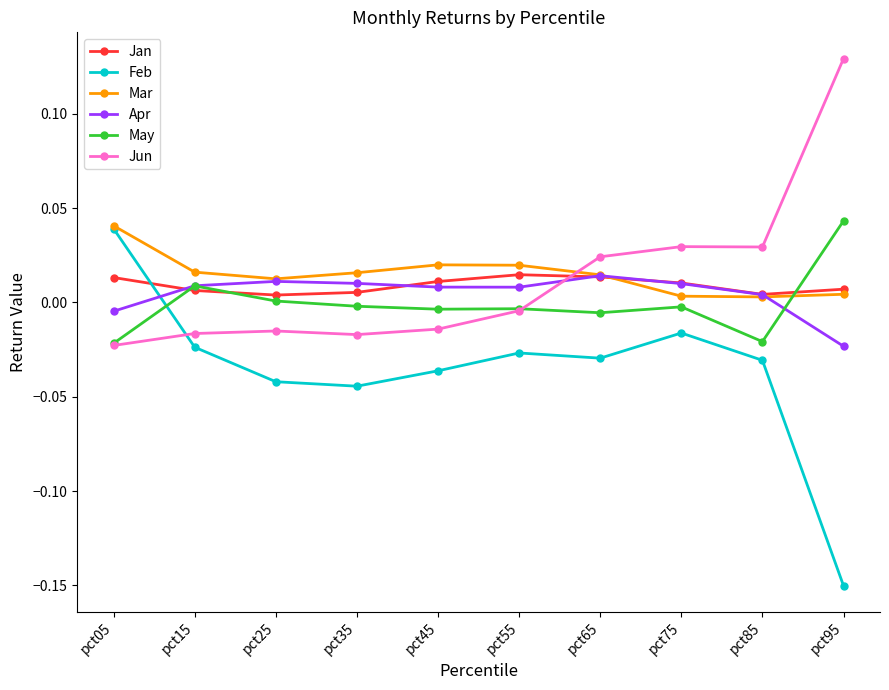

Which series changed the most between pct35 and pct75?

Jun